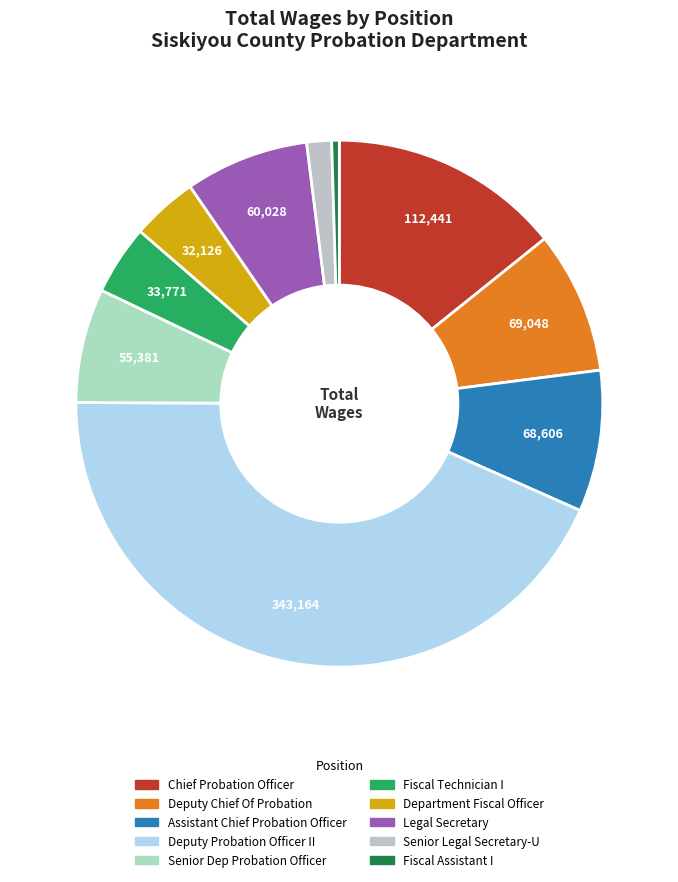

What is the change in value from Deputy Chief Of Probation to Senior Legal Secretary-U?

-57030